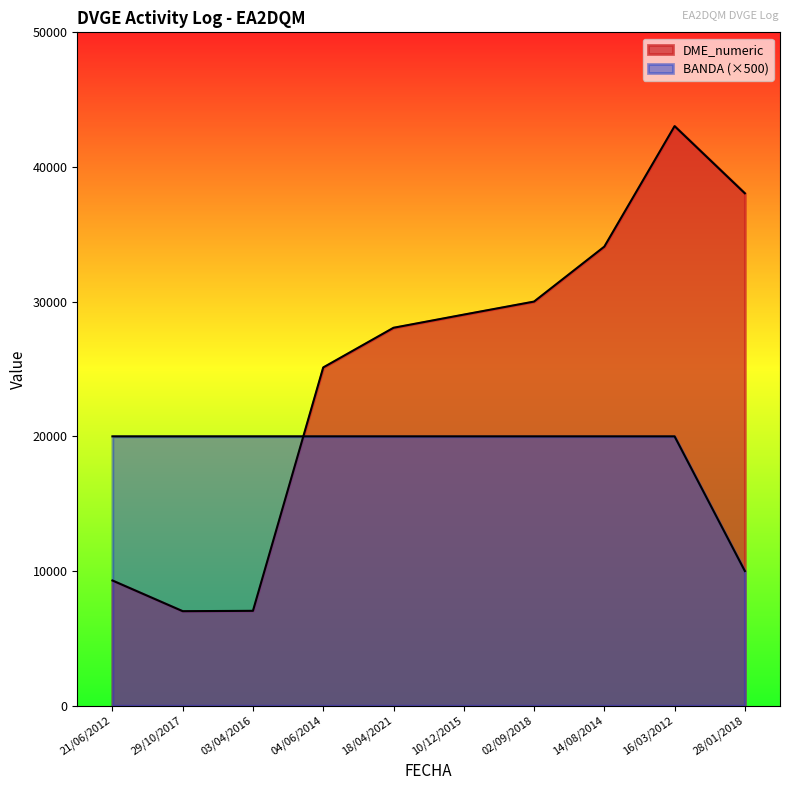

What is the sum of all DME_numeric values?

250764